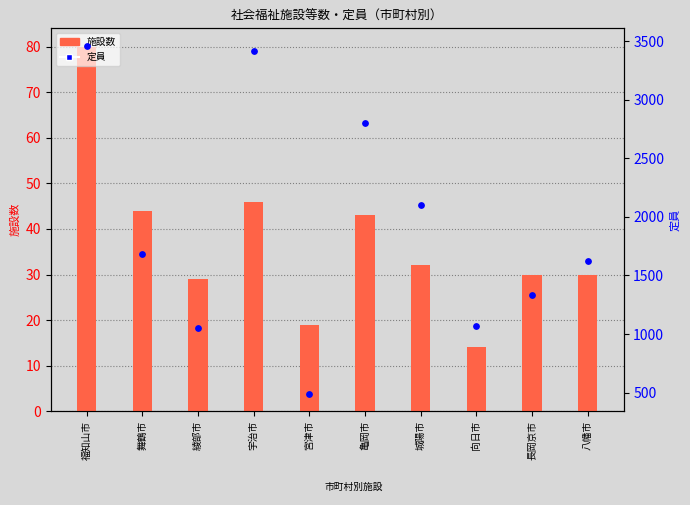

At which category is the sum across all series the highest?

福知山市